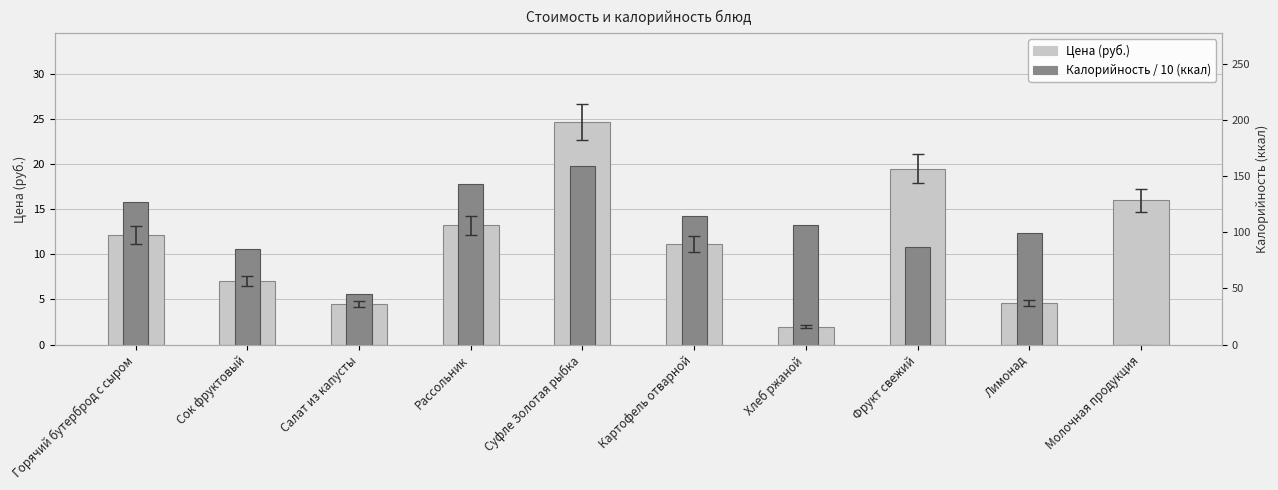

Read the Цена (руб.) value at Фрукт свежий.

19.5